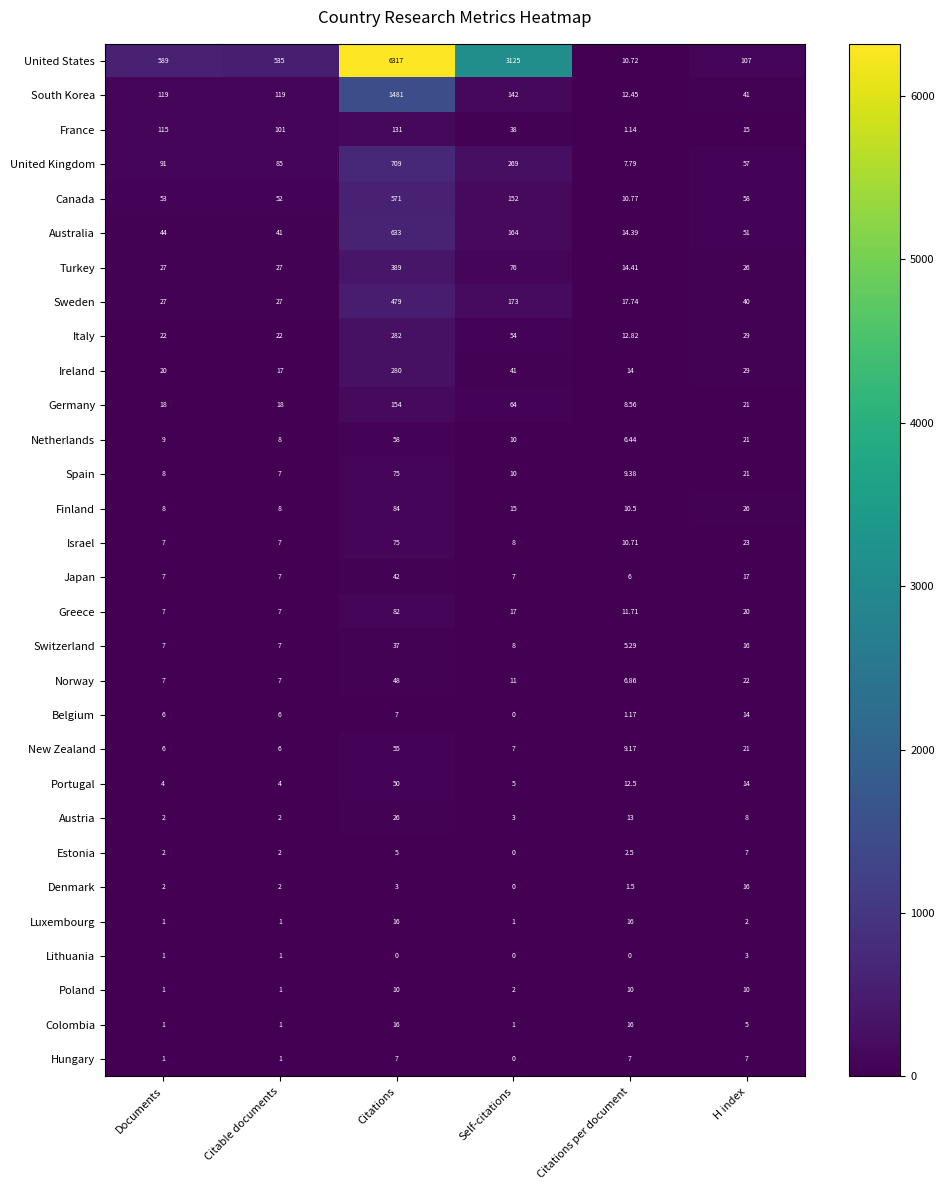

Which category has the lowest value in the Norway series?

Citations per document